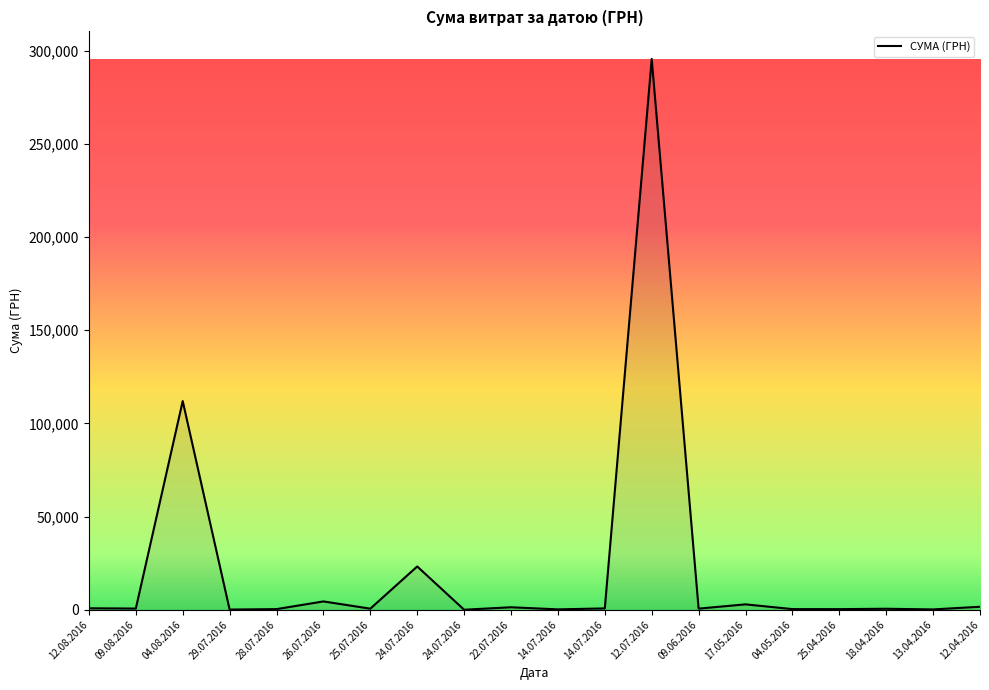

How many values exceed 633?

10